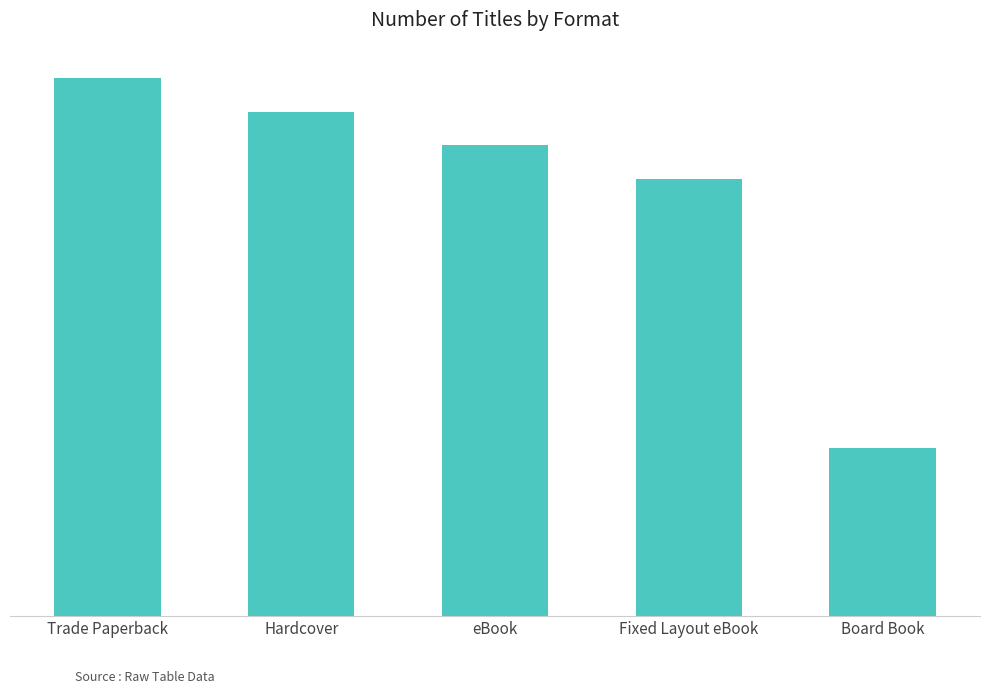

List the labels in order of value, largest first.

Trade Paperback, Hardcover, eBook, Fixed Layout eBook, Board Book